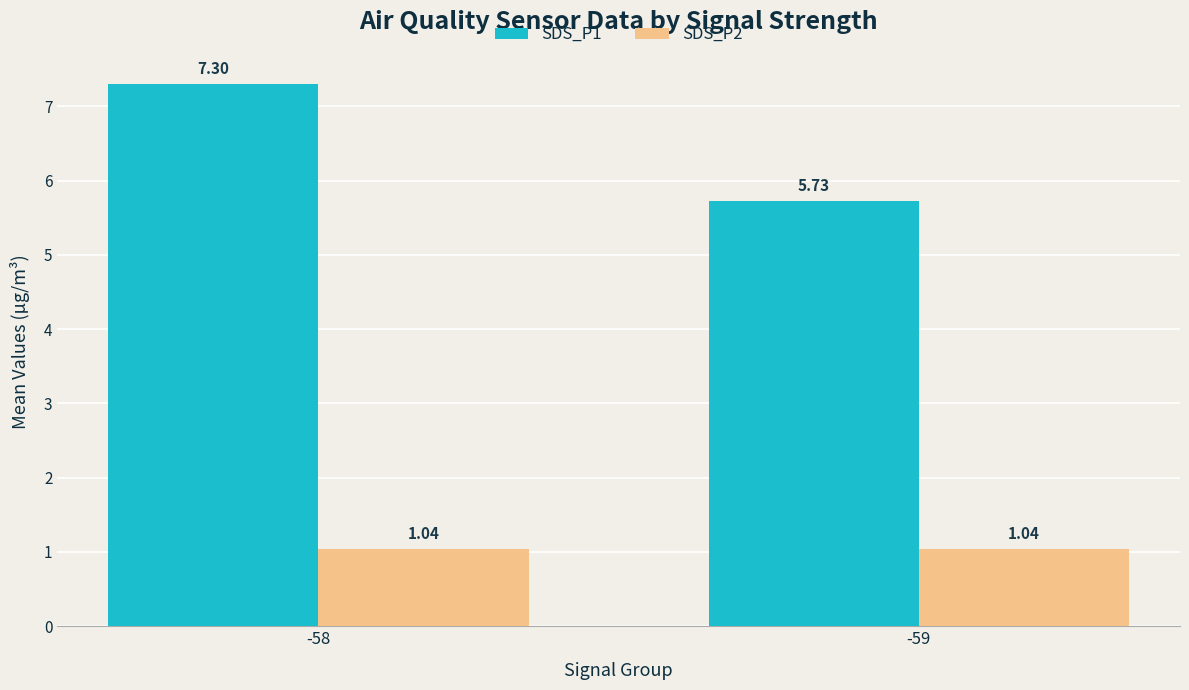

What is the spread (max minus min) of values at -59?

4.7